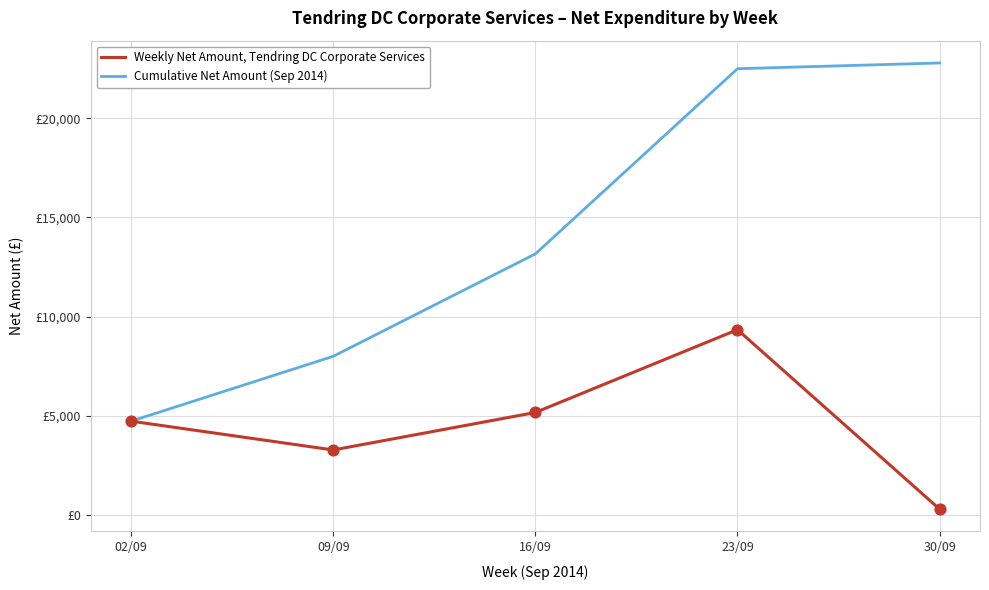

What are all the series names shown in the legend?

Weekly Net Amount, Tendring DC Corporate Services, Cumulative Net Amount (Sep 2014)